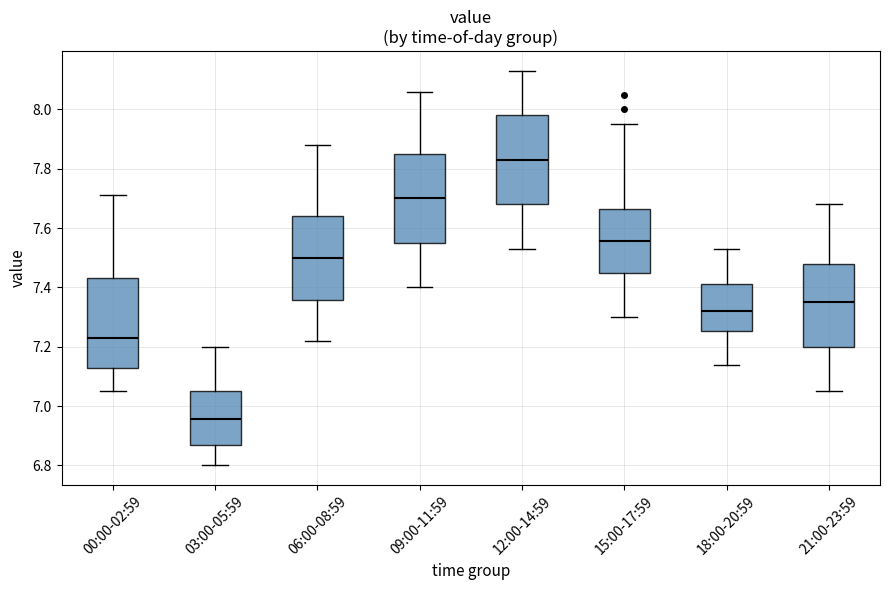

Where does the lower whisker of the box for 06:00-08:59 end on the y-axis? The values are not printed on the chart, so give them approximately, as read against the axis.

7.22